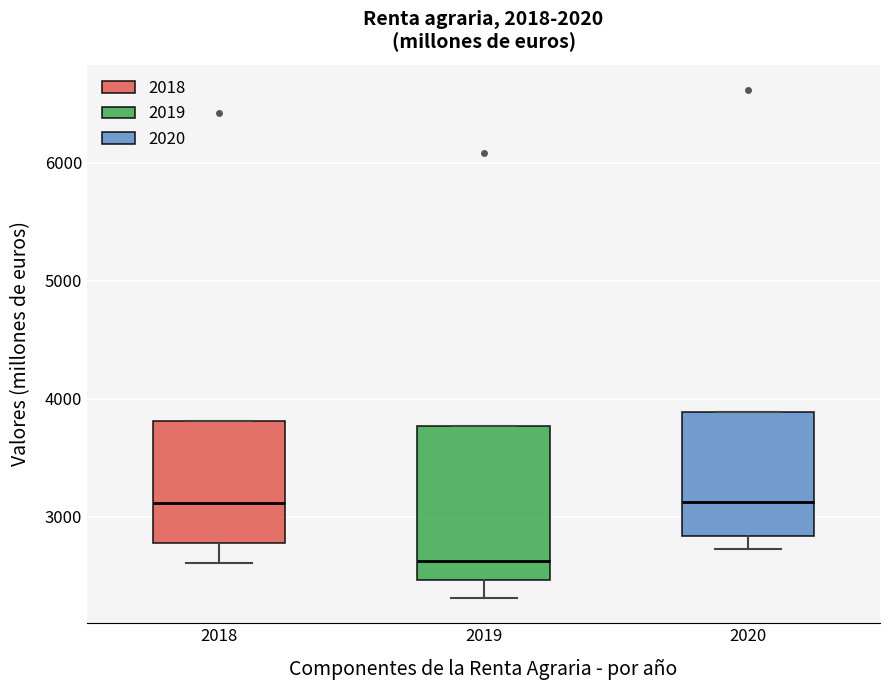

Which box is the tallest, from its lower edge to its upper edge?

2019